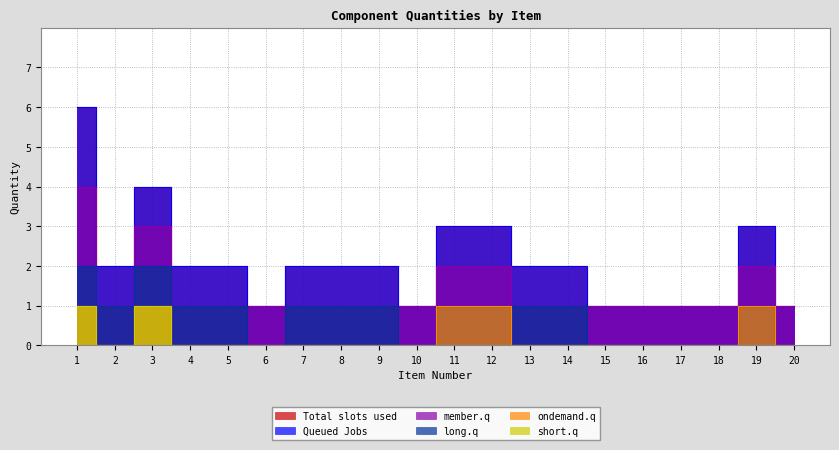

What is the difference between the maximum and second lowest values in the Queued Jobs series?

5